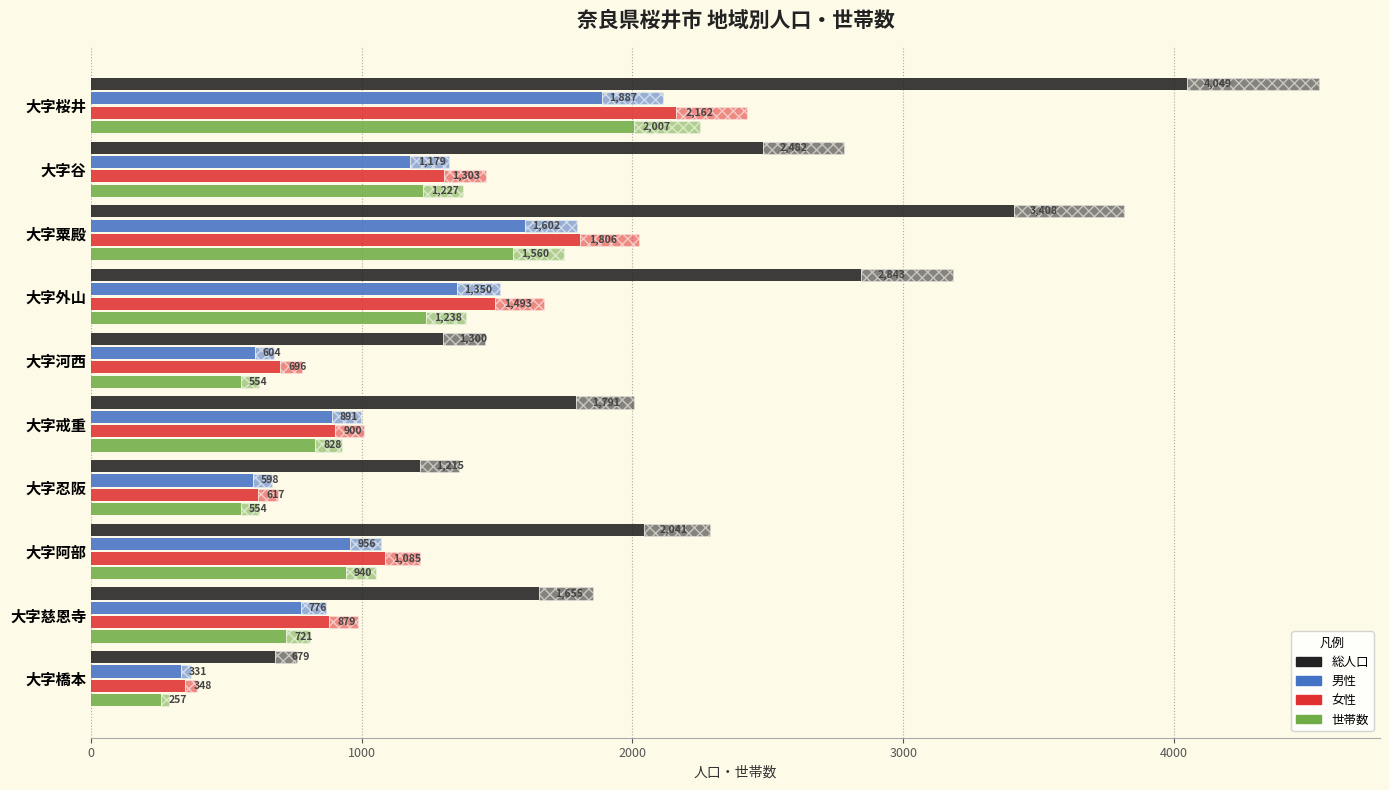

What are all the series names shown in the legend?

総人口, 男性, 女性, 世帯数